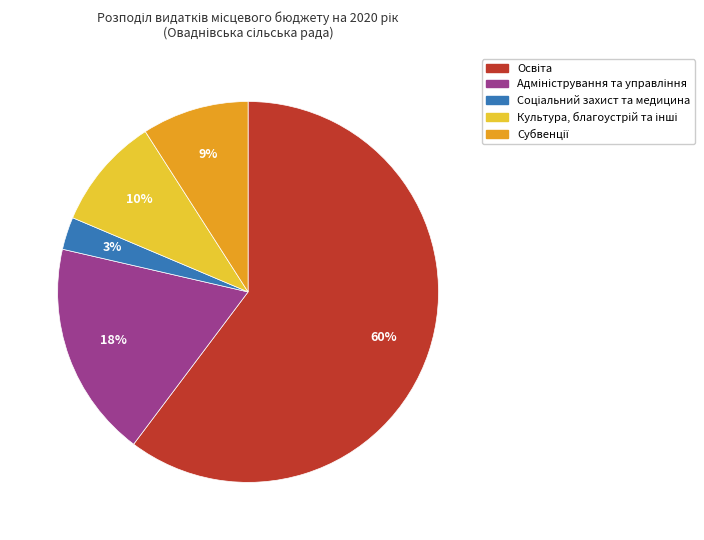

How many segments does this pie chart have?

5